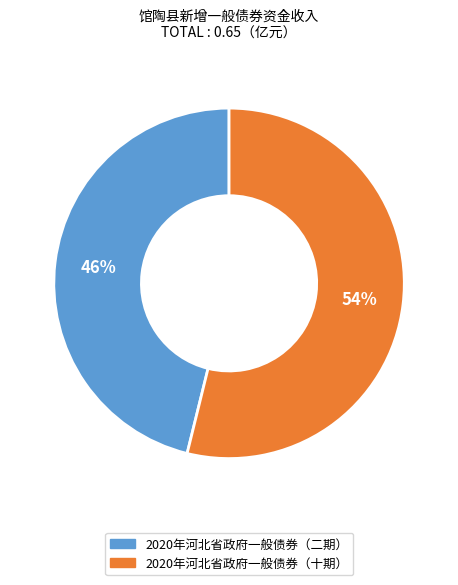

Count the number of slices in the pie.

2